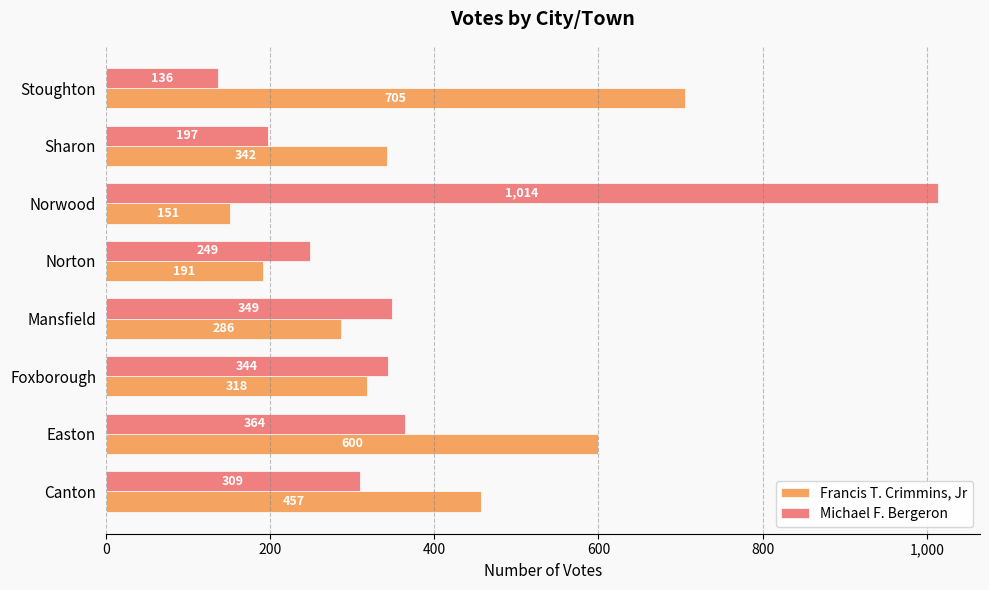

True or false: Michael F. Bergeron has a value of 124 at Easton.

False